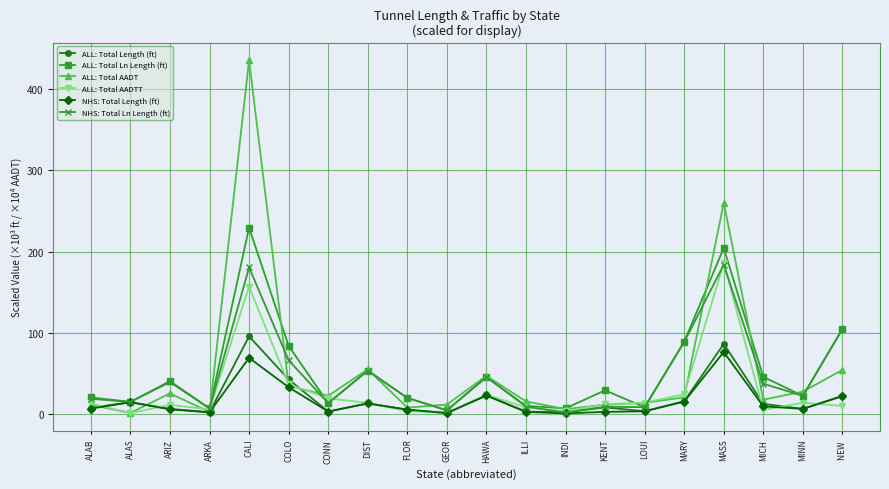

What is the average value of the ALL: Total Length (ft) series?

18.2